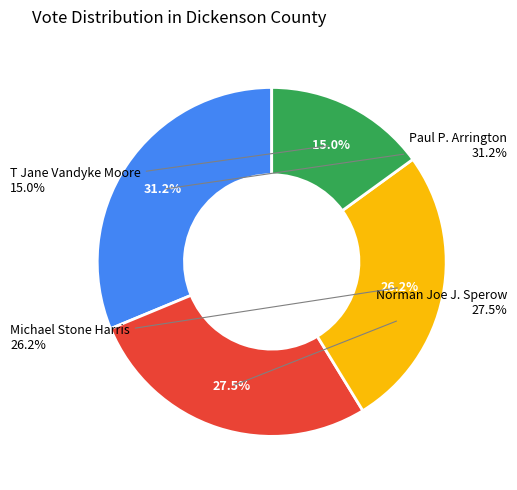

Do Norman Joe J. Sperow and T Jane Vandyke Moore together represent more than half of the pie?

No